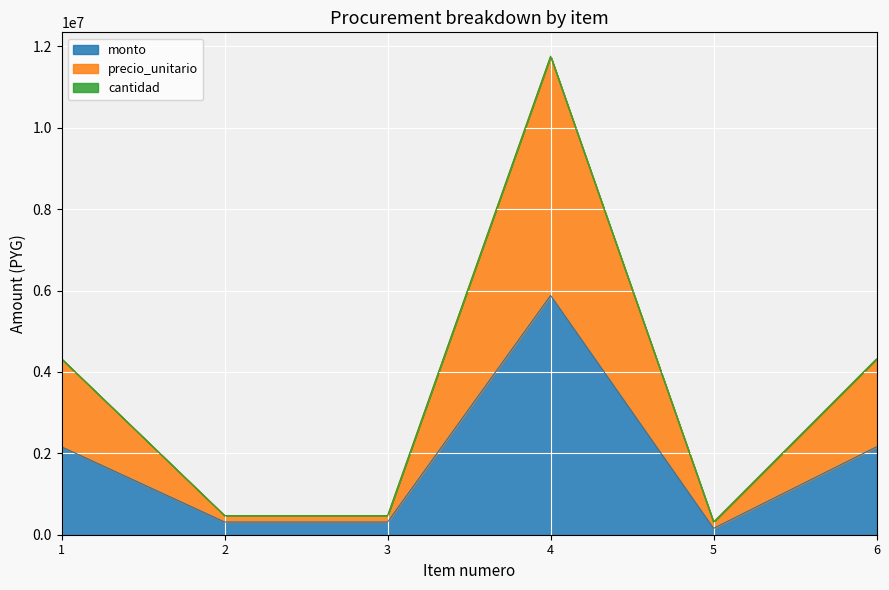

At which category is the sum across all series the highest?

4